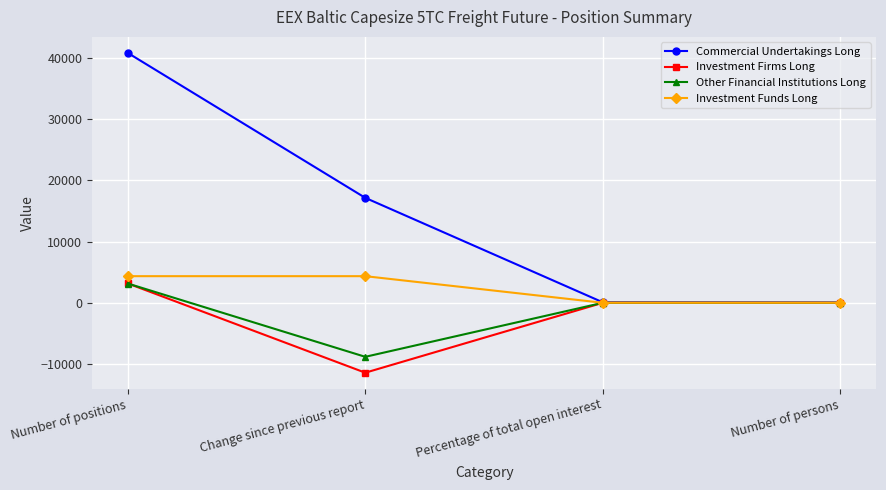

The Investment Funds Long series shows 4351.6 at Change since previous report. True or false?

True